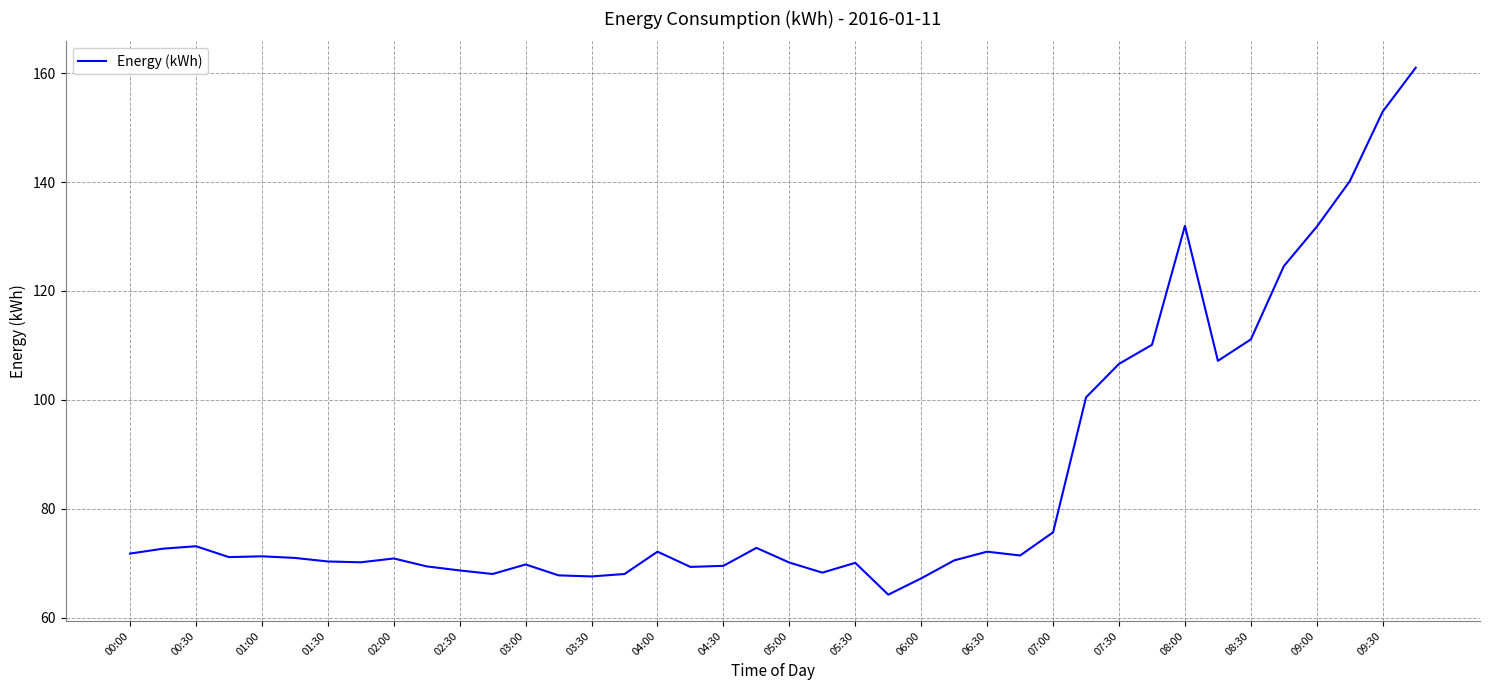

What is the minimum value shown in the chart?

64.2